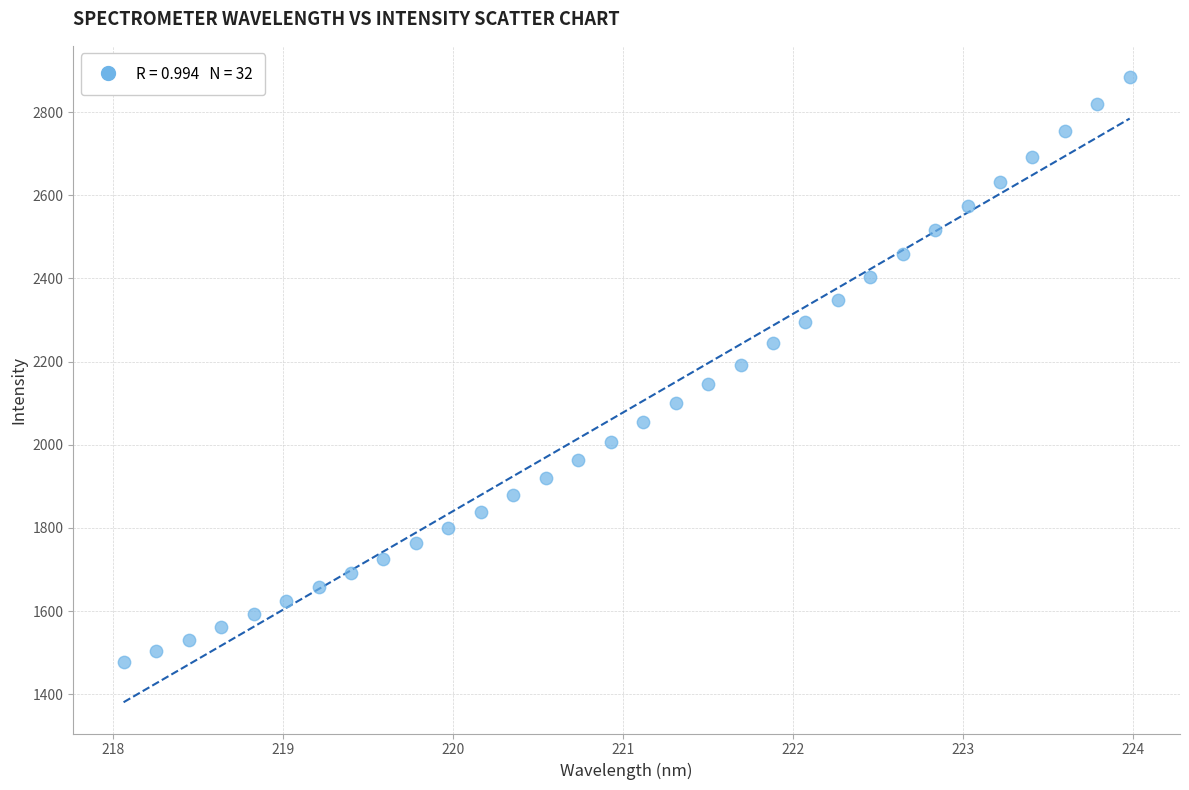

What is the range of Y values (max minus min)?

1408.1